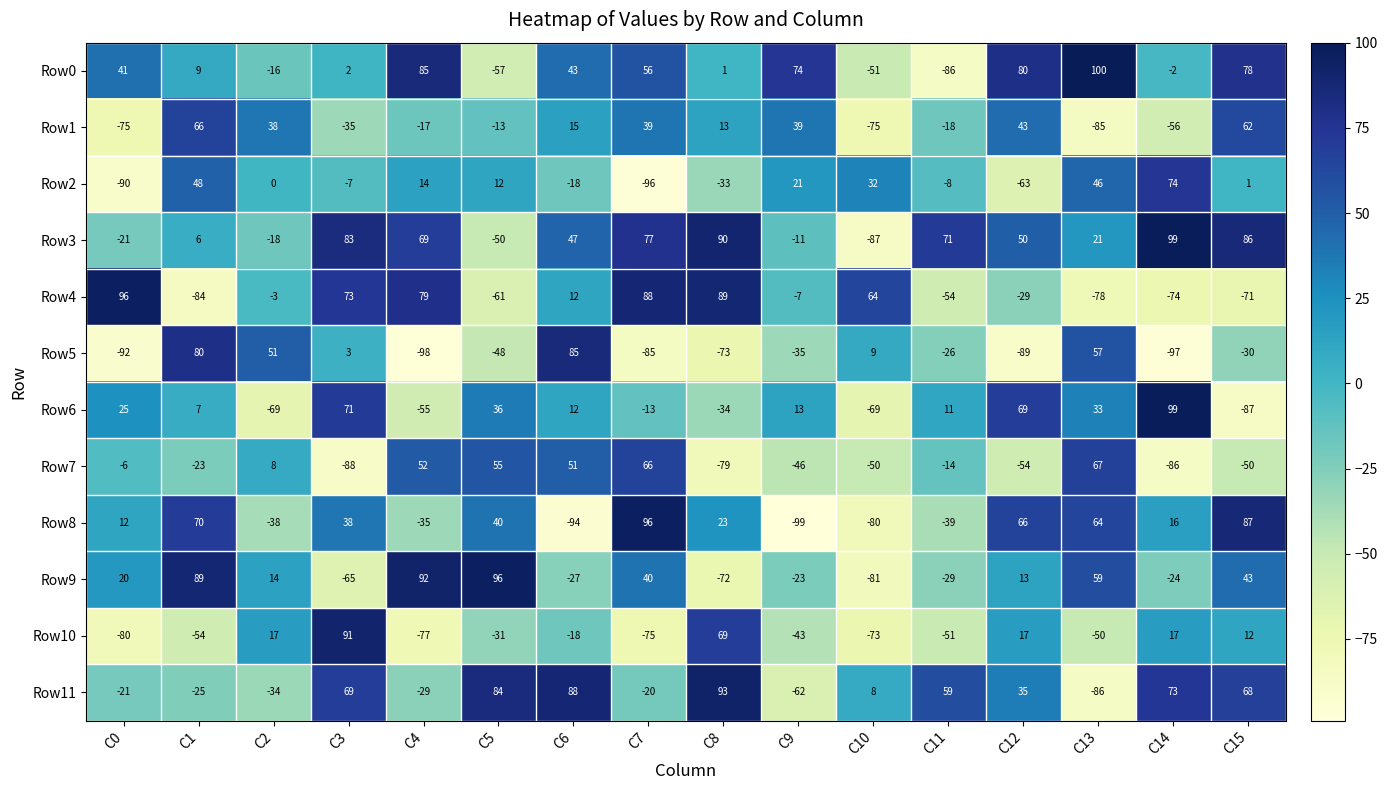

What is the maximum value for Row3?

99